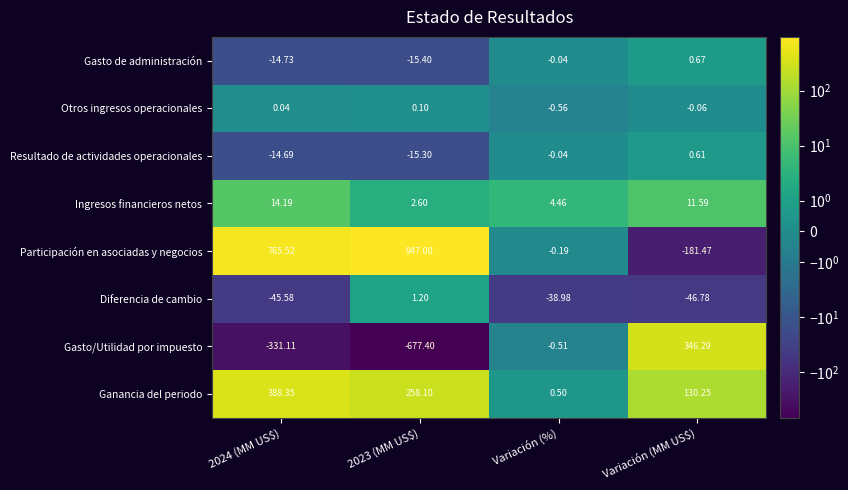

How many series are shown in this chart?

8